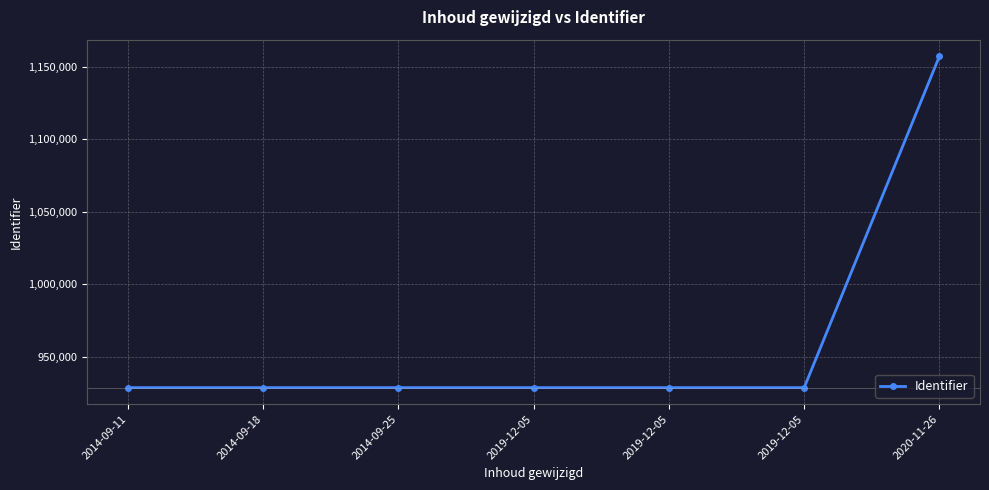

How many lines are shown in the chart?

1